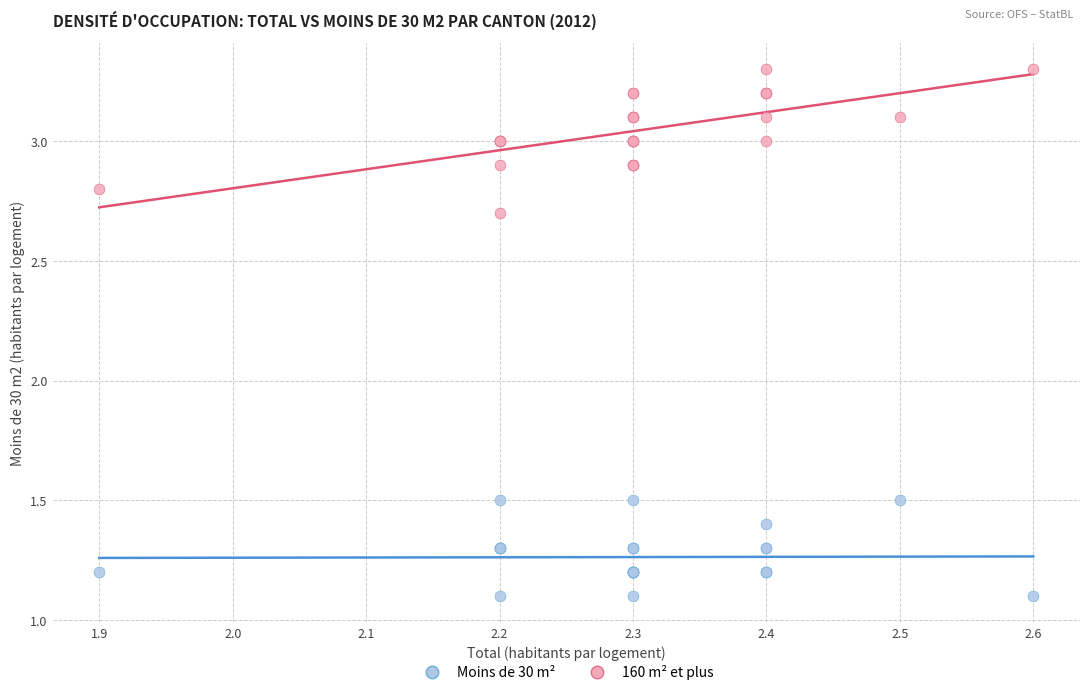

Which series reaches the maximum Y coordinate?

160 m² et plus